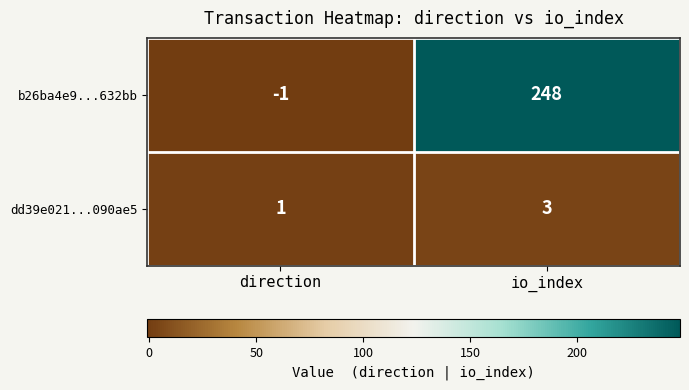

What is the difference between the maximum and minimum values in the b26ba4e9...632bb series?

249